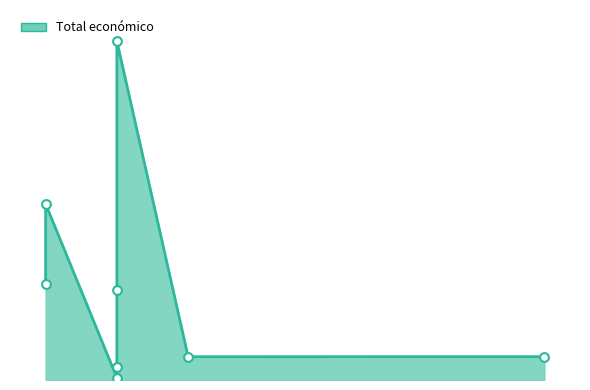

What is the change in value from 2018 to 2019?

+540396